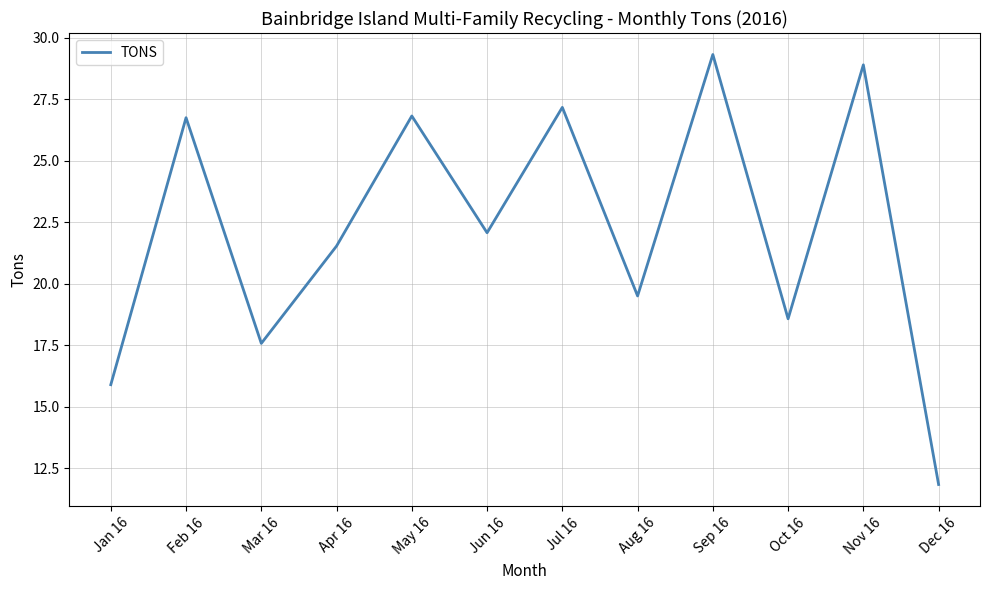

Is it true that the value at Aug 16 is 19.5?

True